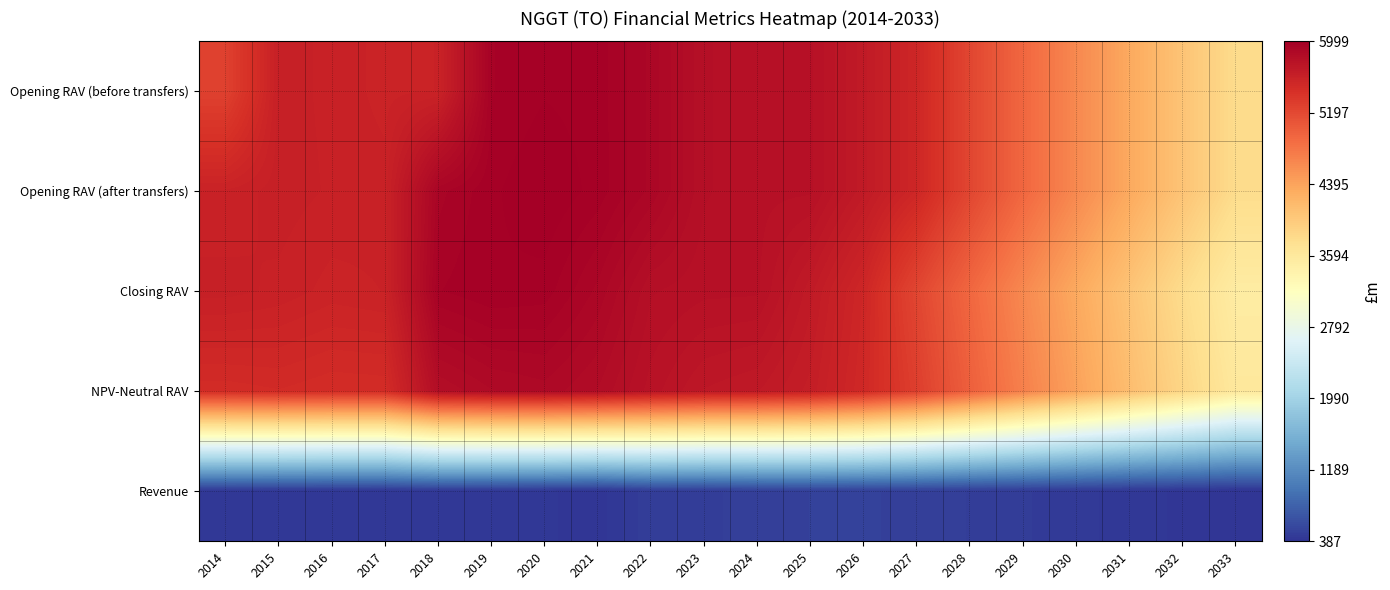

What is the smallest value displayed?

387.2